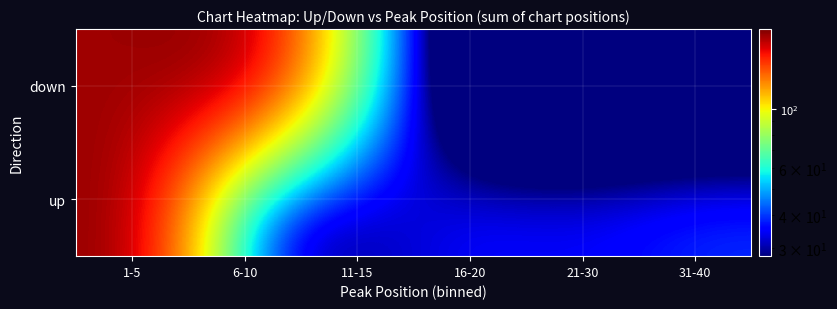

At how many categories does at least one series exceed 116?

2